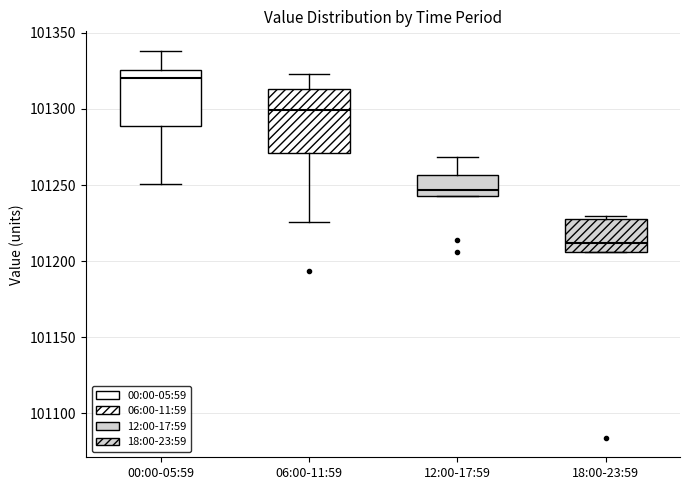

Which box's median line is the lowest?

18:00-23:59